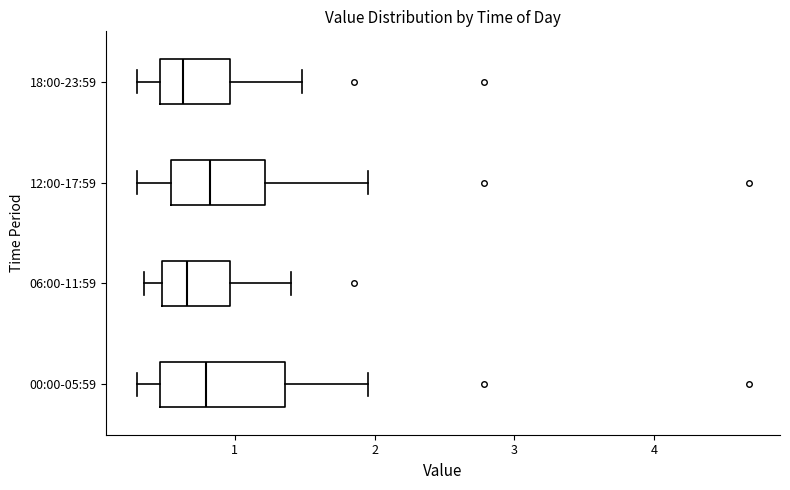

Comparing the boxes themselves (not the whiskers), which one is the widest?

00:00-05:59